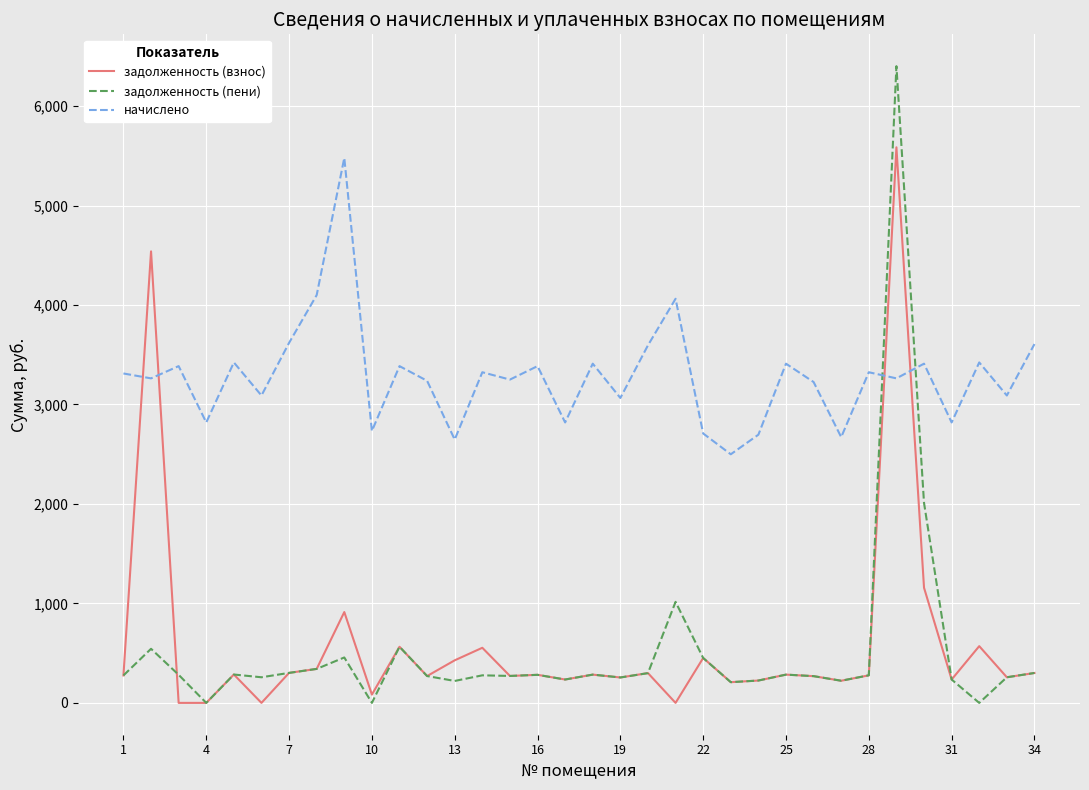

Which series has the largest range (max minus min)?

задолженность (пени)